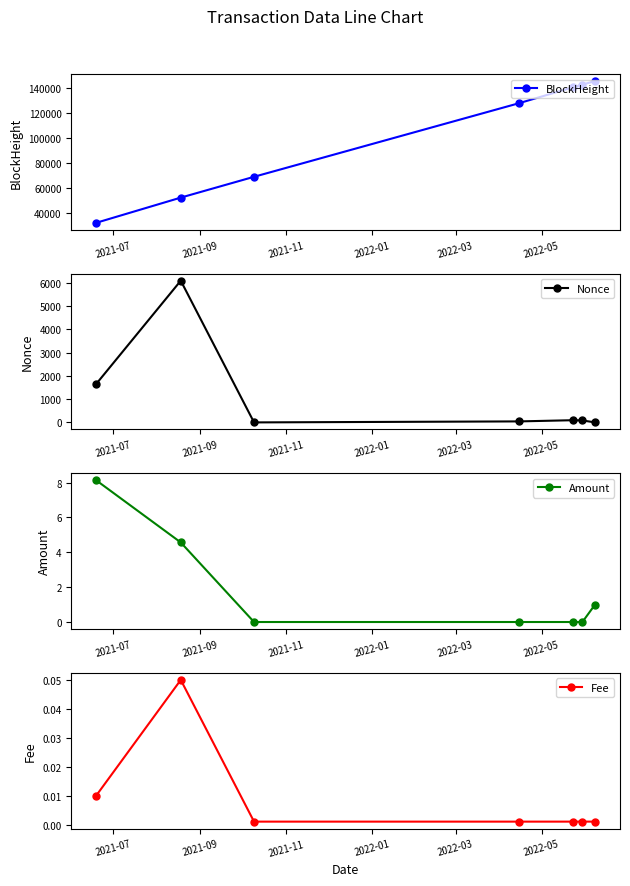

What is the difference between the maximum and second lowest values in the BlockHeight series?

93191